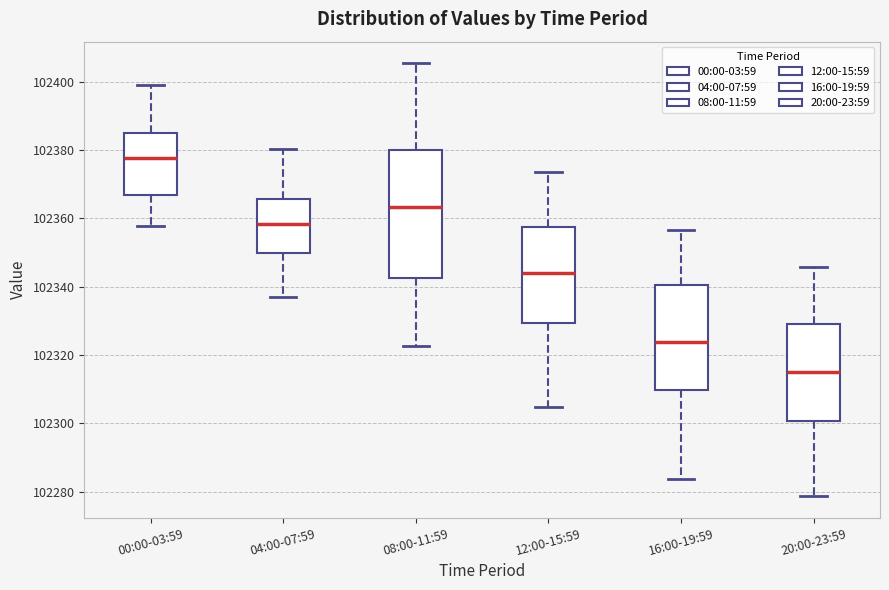

Reading left to right, read every box against the y-axis: the position of its median line, the range the box covers, and the ends of its whiskers. The values are not printed on the chart, so give them approximately, as read against the axis.

00:00-03:59: median 102378, box 102366 to 102386, whiskers 102358 to 102400
04:00-07:59: median 102358, box 102350 to 102366, whiskers 102336 to 102380
08:00-11:59: median 102364, box 102342 to 102380, whiskers 102322 to 102406
12:00-15:59: median 102344, box 102330 to 102358, whiskers 102304 to 102374
16:00-19:59: median 102324, box 102310 to 102340, whiskers 102284 to 102356
20:00-23:59: median 102316, box 102300 to 102330, whiskers 102278 to 102346